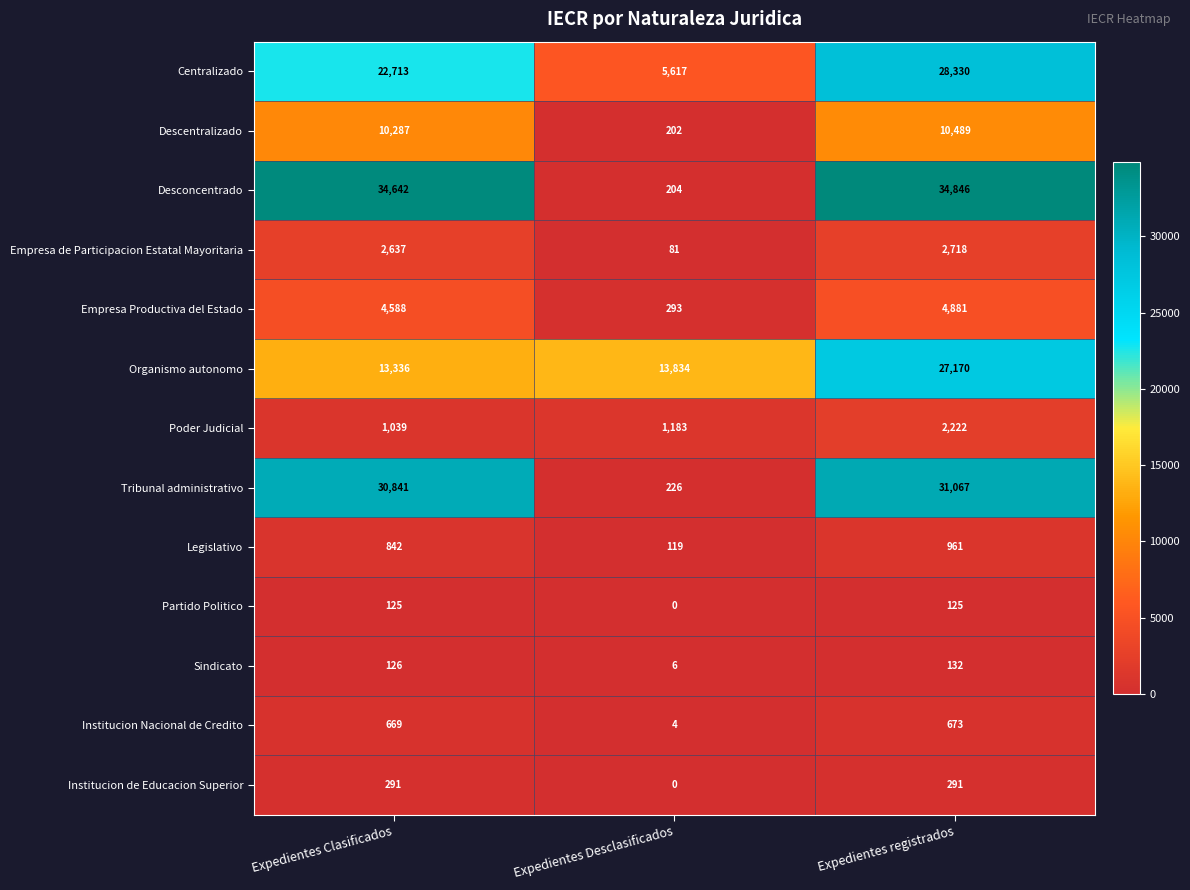

Which series has the widest spread of values?

Desconcentrado